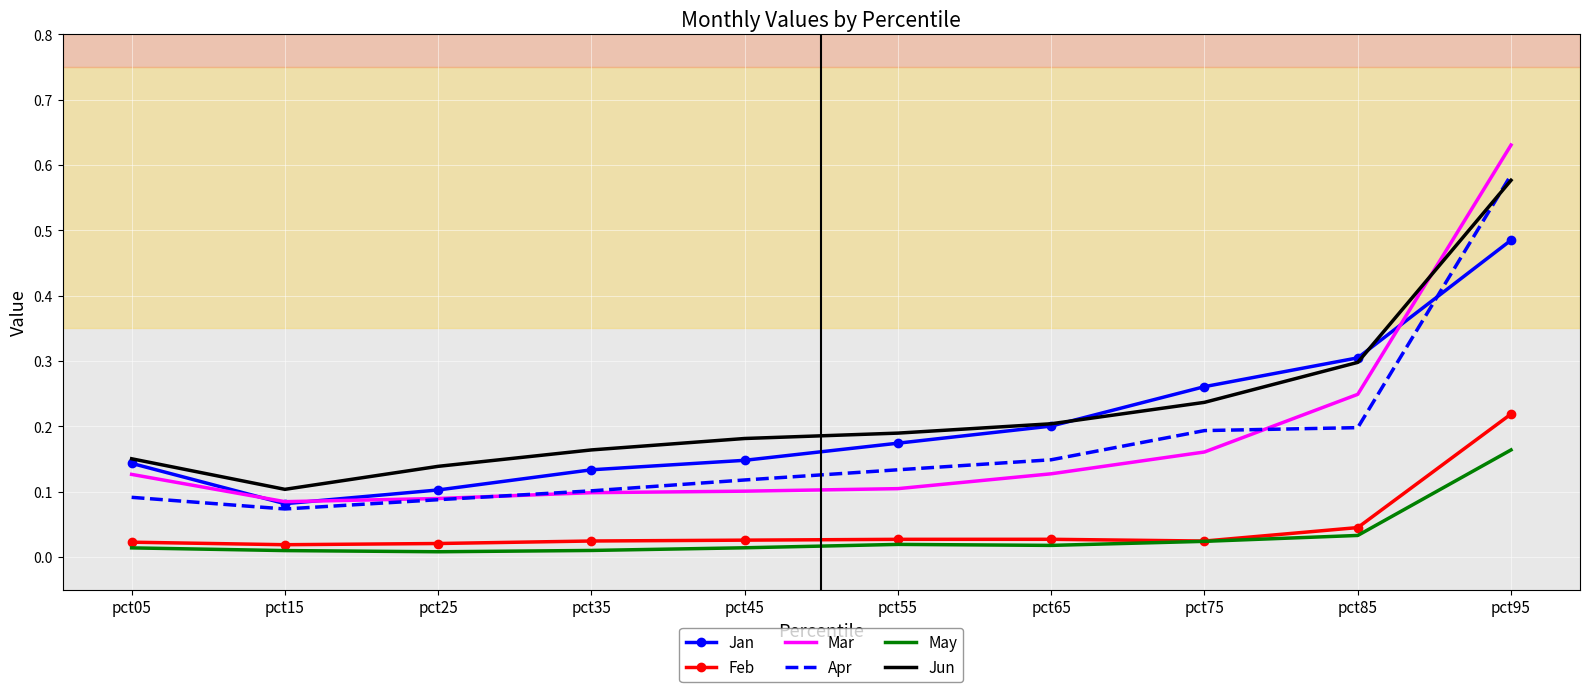

Between pct35 and pct85, which series saw the biggest shift?

Jan